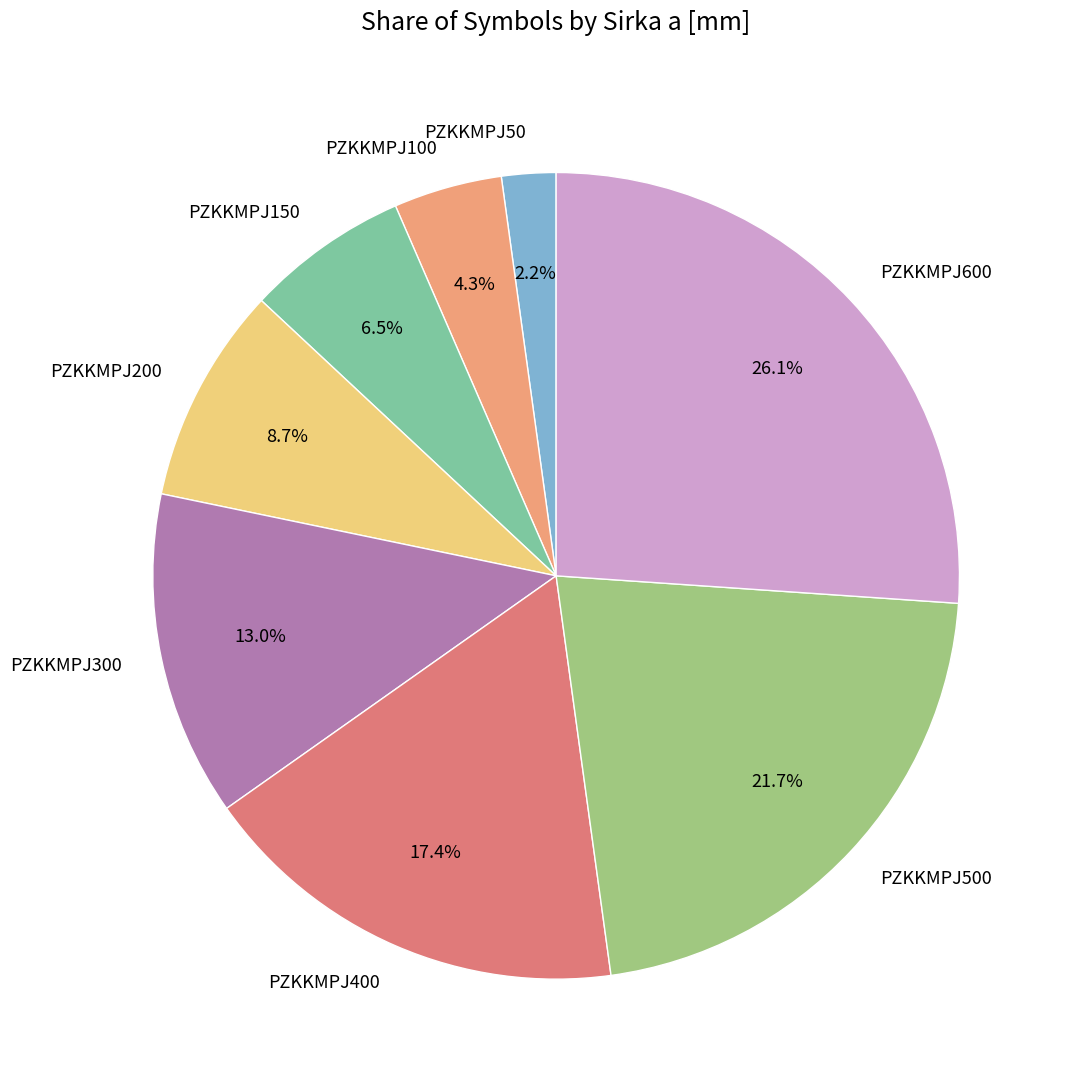

Between PZKKMPJ200 and PZKKMPJ100, which is larger?

PZKKMPJ200